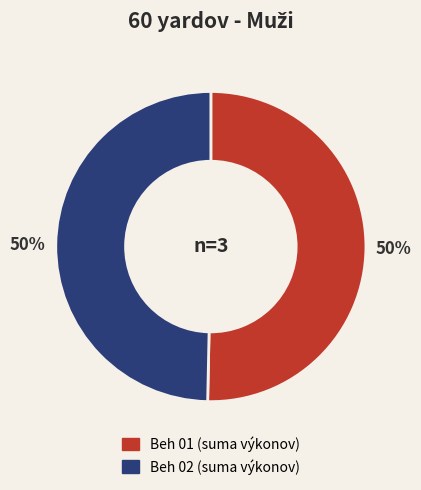

To the nearest percent, what is the average slice percentage?

50%